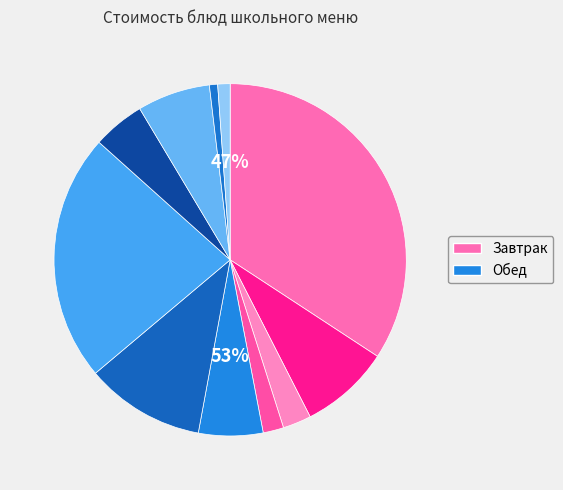

To the nearest percent, what is the combined percentage of Хлеб пшеничный (обед) and Каша гречневая?

6%